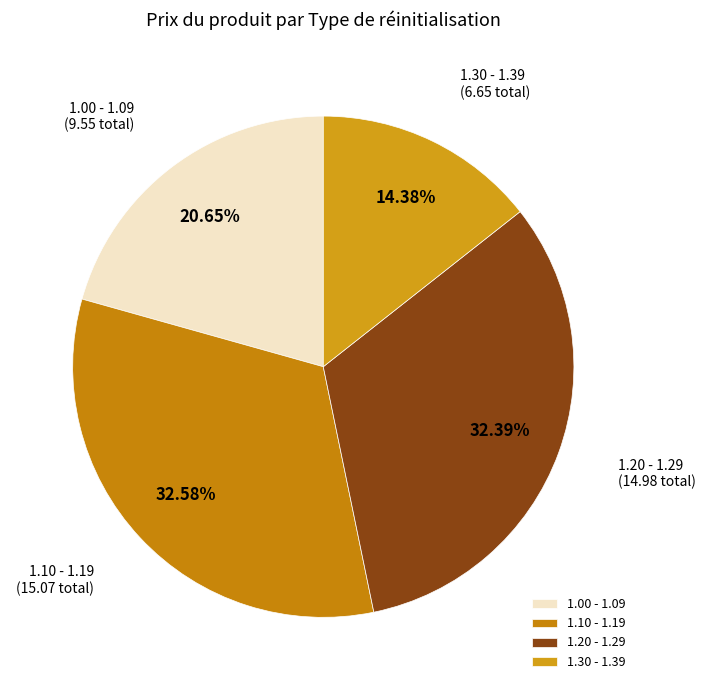

Which has a higher value, 1.20 - 1.29 or 1.30 - 1.39?

1.20 - 1.29